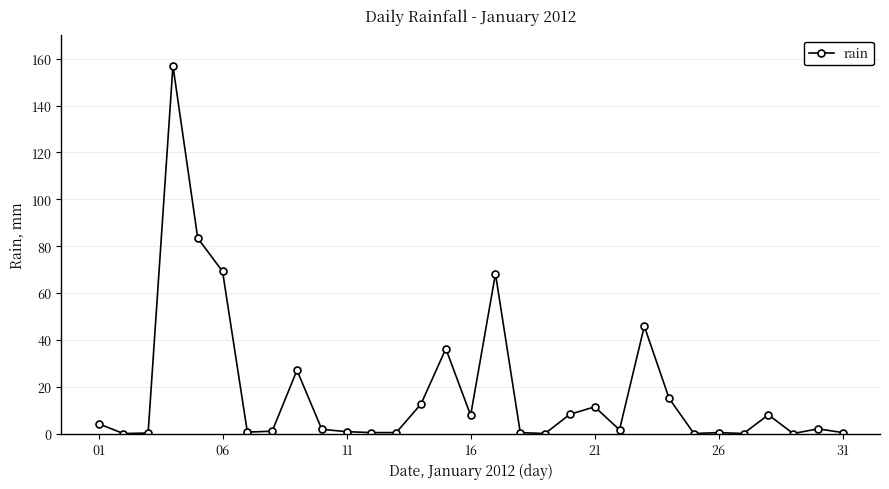

What is the difference between the second highest and second lowest values?

83.4